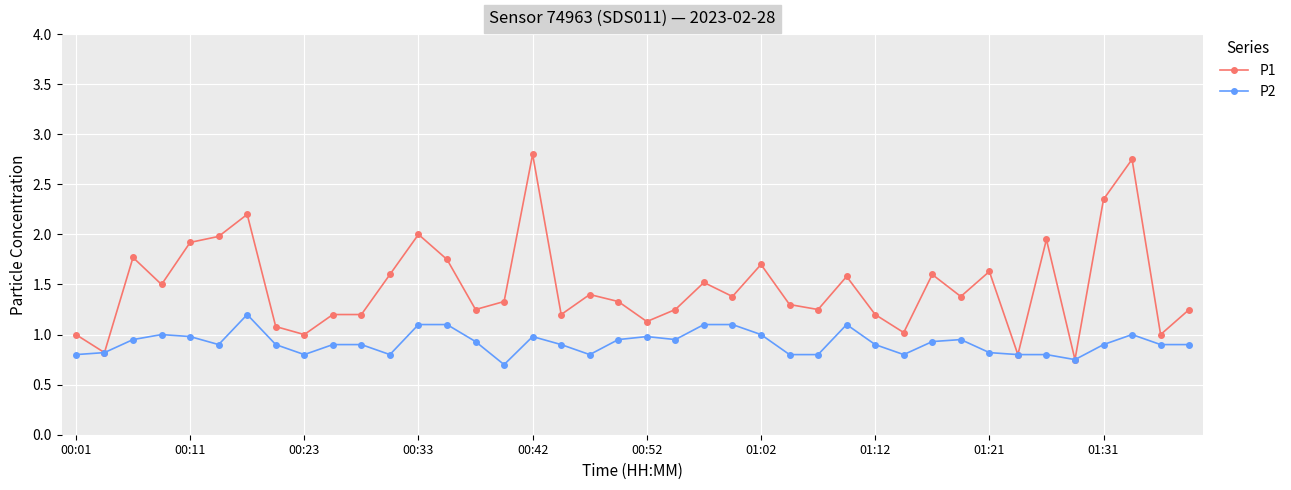

What is the difference between the second highest and minimum values in the P2 series?

0.4